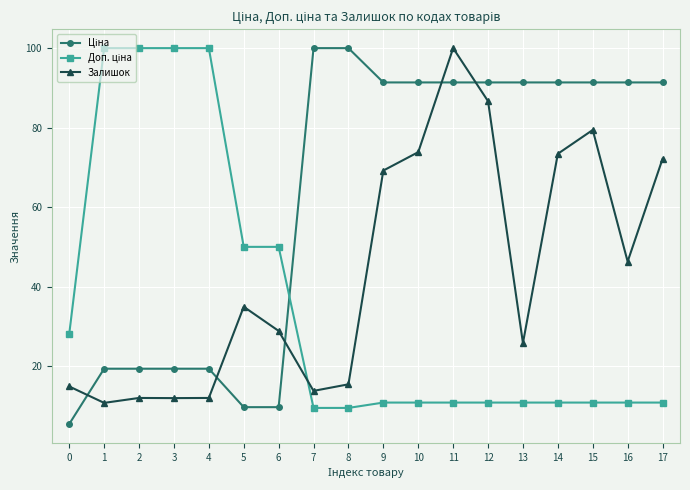

What is the value of the Залишок point at the 15th from the left?

73.4